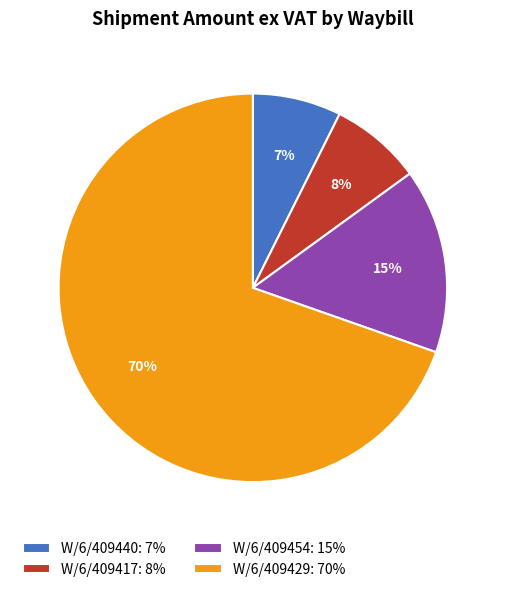

Approximately how many times larger is the value at W/6/409440 compared to W/6/409429?

0.1